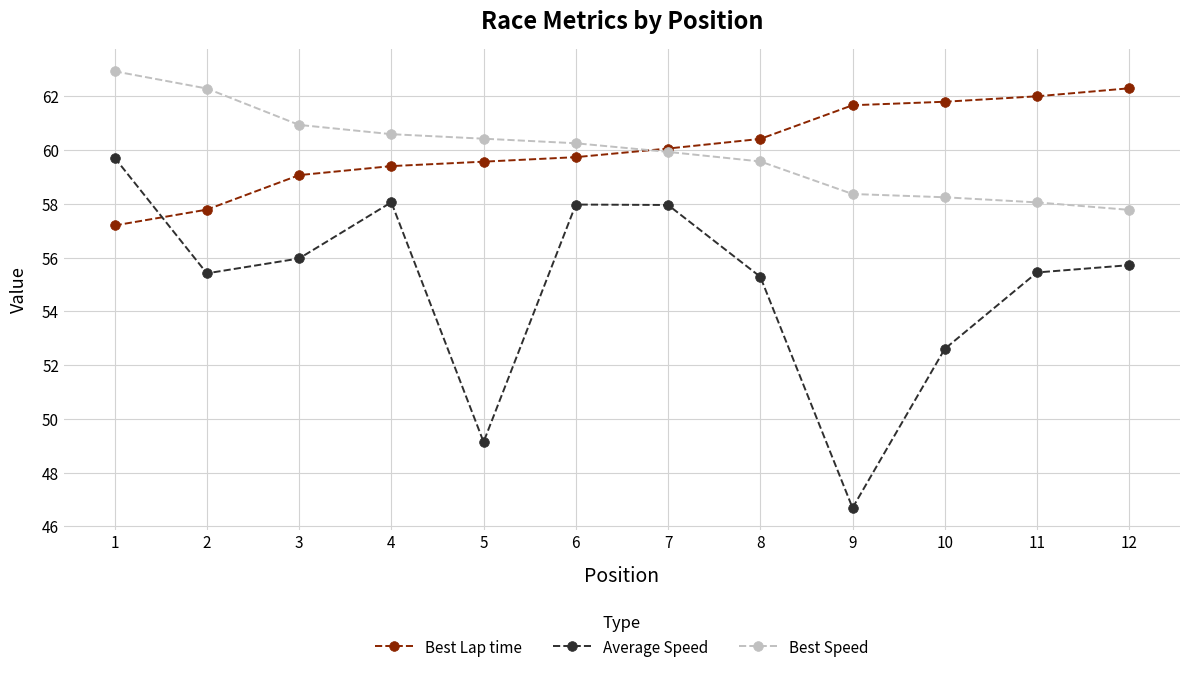

How many series are shown in this chart?

3